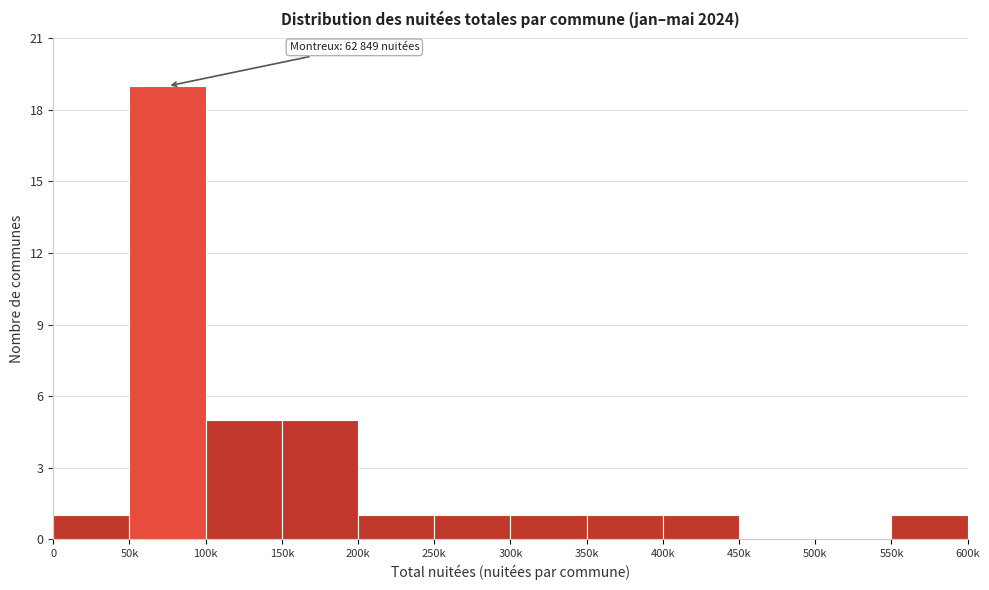

Reading left to right, list all the values displayed in this chart.

0=1	50k=19	100k=5	150k=5	200k=1	250k=1	300k=1	350k=1	400k=1	450k=0	500k=0	550k=1